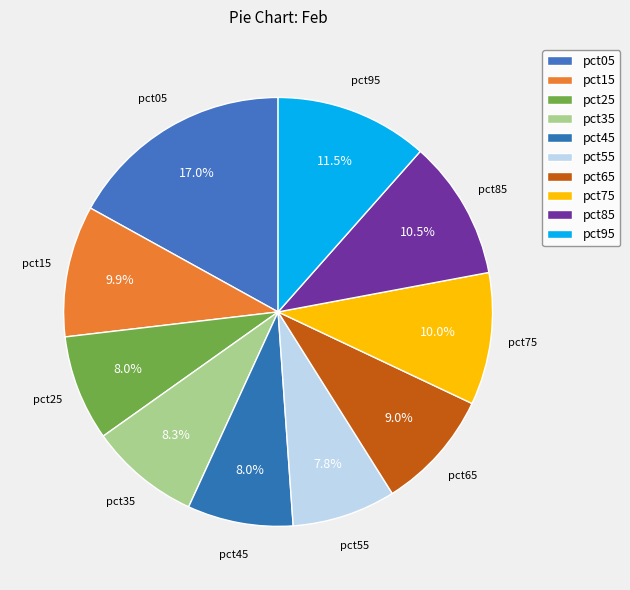

Does pct85 represent more than half of the total?

No